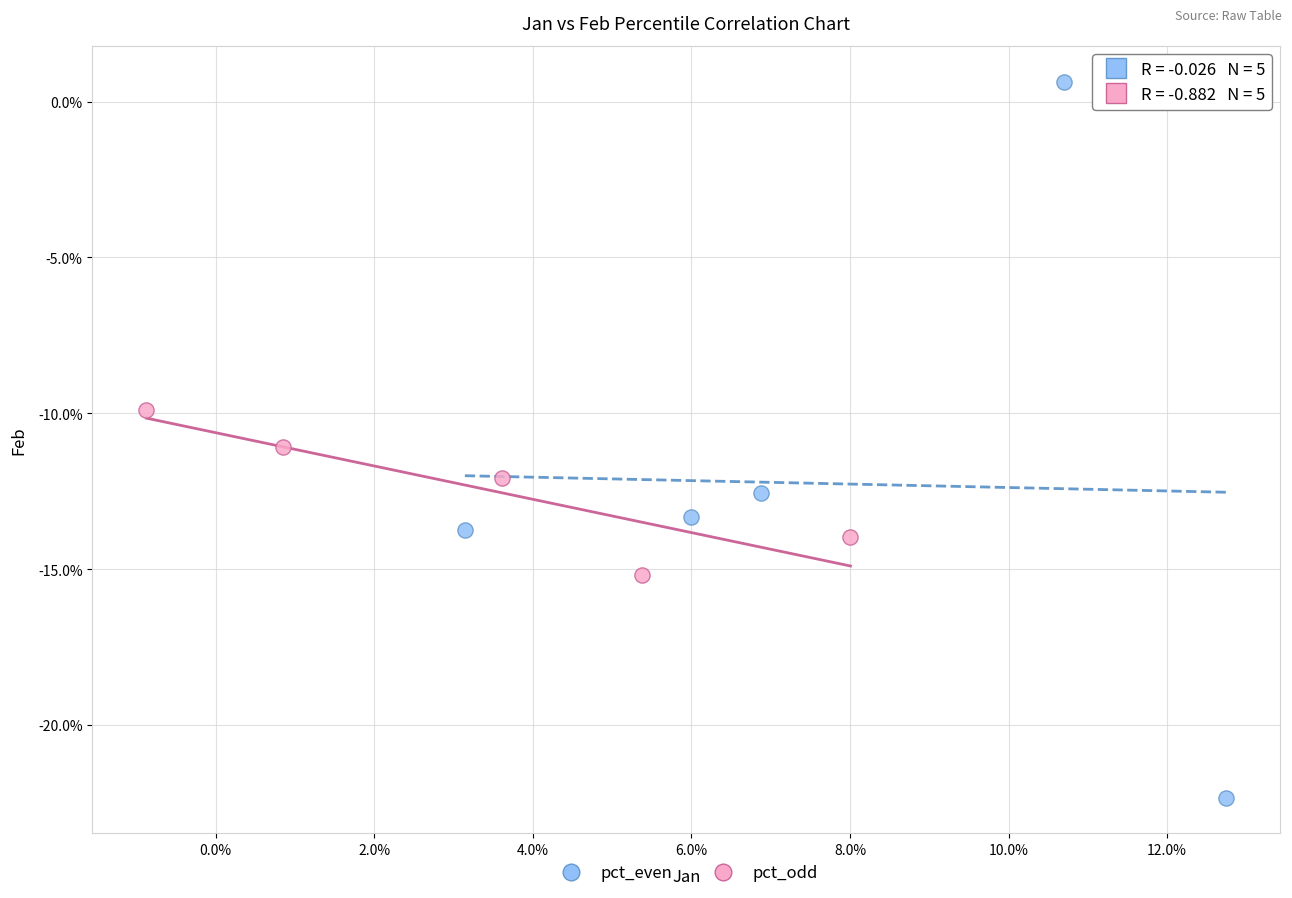

What are all the series names shown in the legend?

pct_even, pct_odd